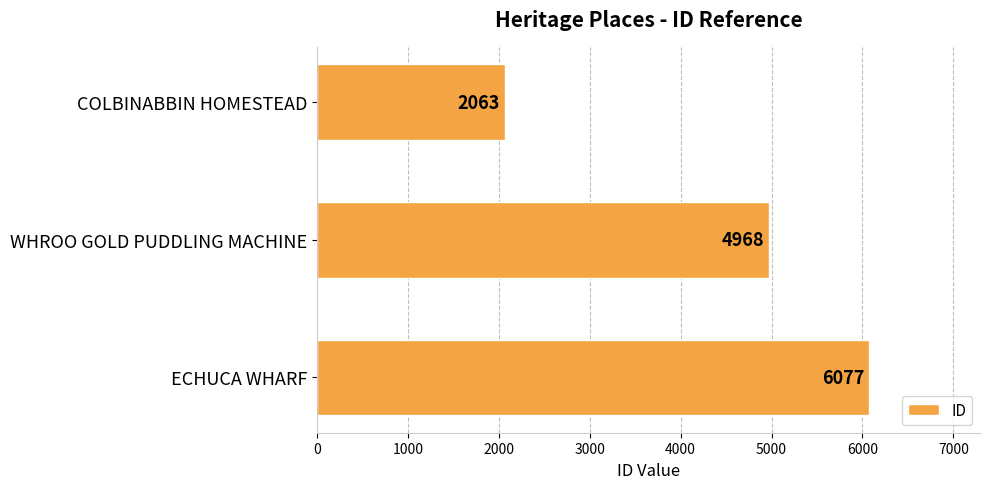

What is the sum of all values?

13108